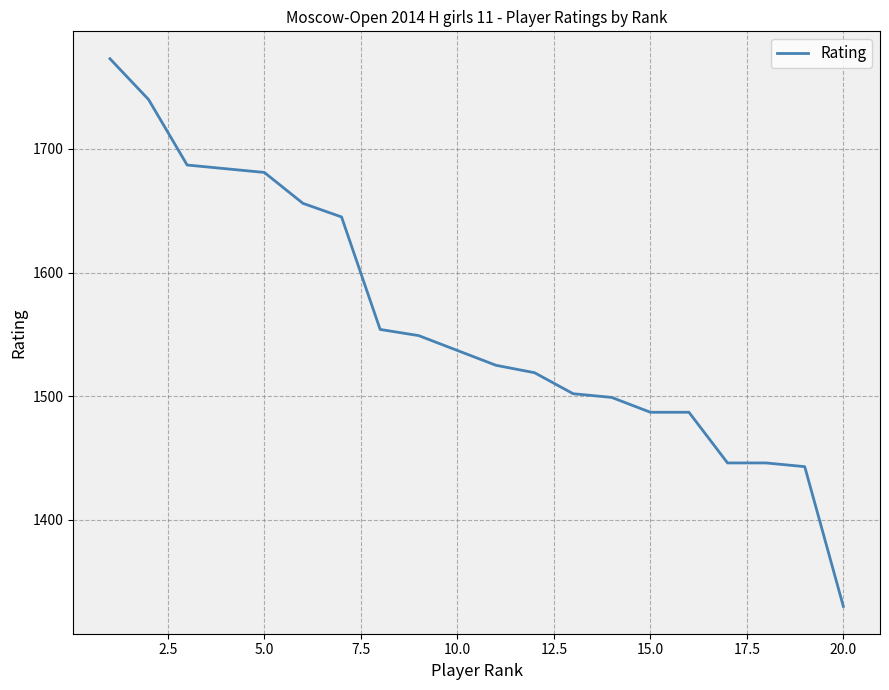

What is the minimum value shown in the chart?

1330